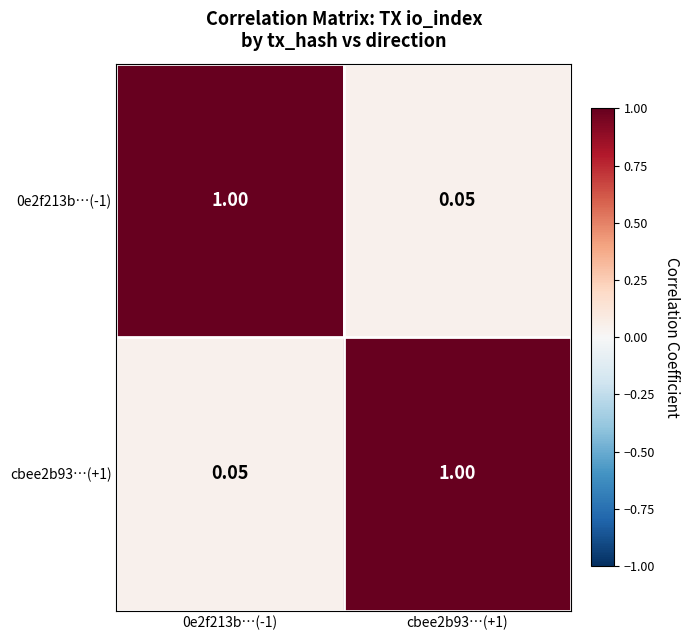

Reading left to right, extract all data points from this chart.

0e2f213b…(-1): 0e2f213b…(-1)=1.0	cbee2b93…(+1)=0.1
cbee2b93…(+1): 0e2f213b…(-1)=0.1	cbee2b93…(+1)=1.0